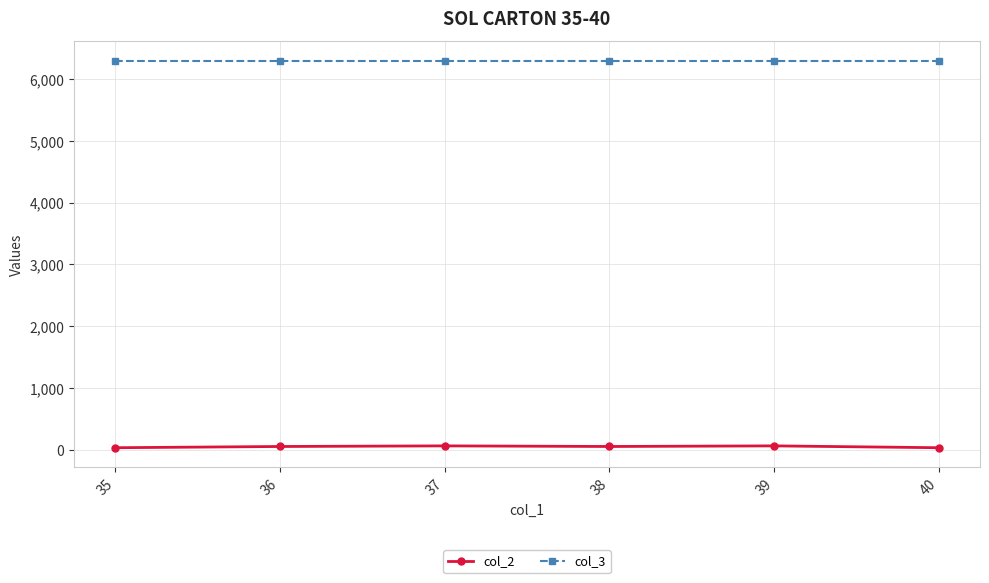

List the series in order of their overall mean, highest first.

col_3, col_2